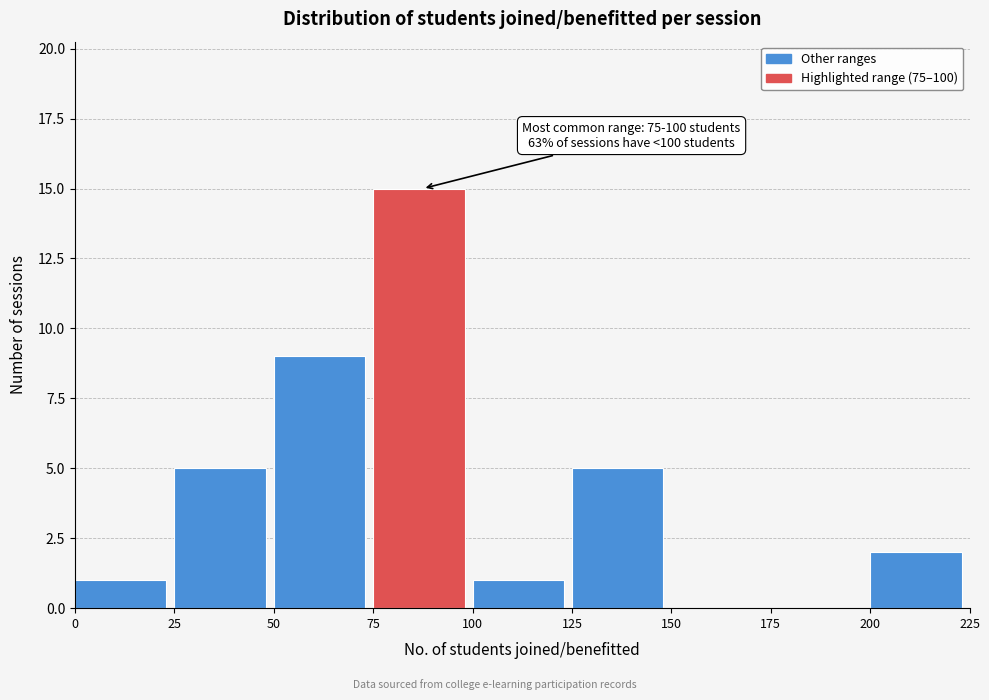

Over which range of the x-axis is the bar tallest?

75 to 100